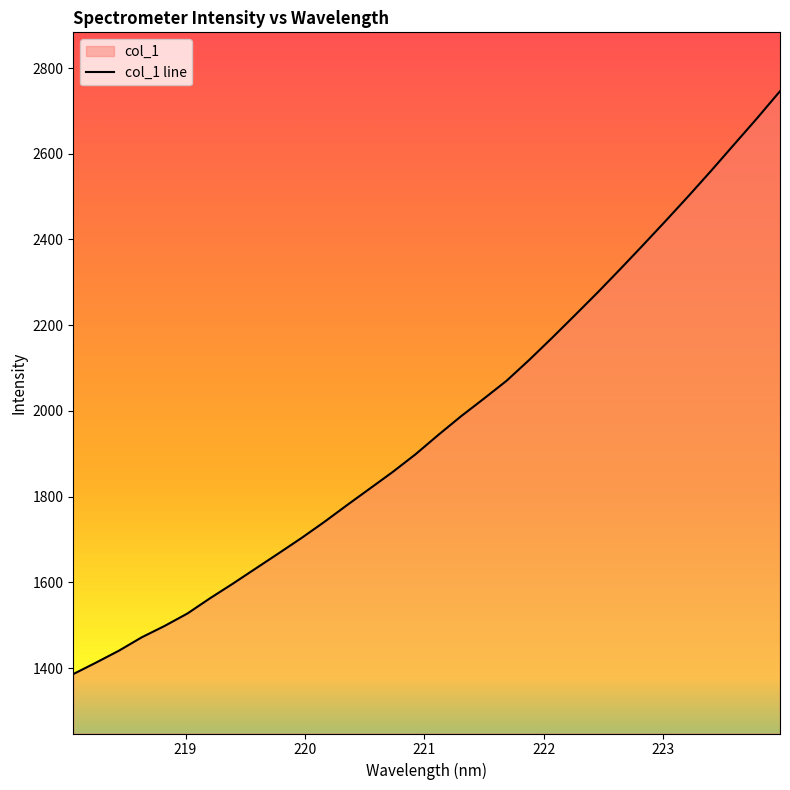

Rank the categories by value from highest to lowest.

223.9802, 223.7895, 223.5987, 223.408, 223.2172, 223.0264, 222.8355, 222.6447, 222.4538, 222.263, 222.0721, 221.8812, 221.6902, 221.4993, 221.3083, 221.1174, 220.9264, 220.7354, 220.5444, 220.3533, 220.1623, 219.9712, 219.7801, 219.589, 219.3979, 219.2067, 219.0156, 218.8244, 218.6332, 218.442, 218.2508, 218.0596